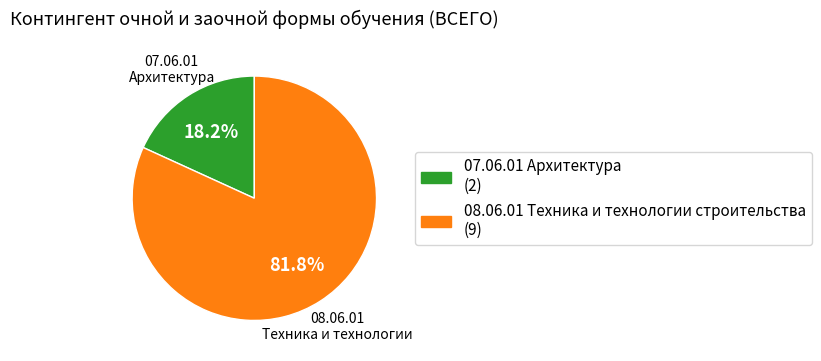

Is there any slice that represents more than half of the pie?

Yes